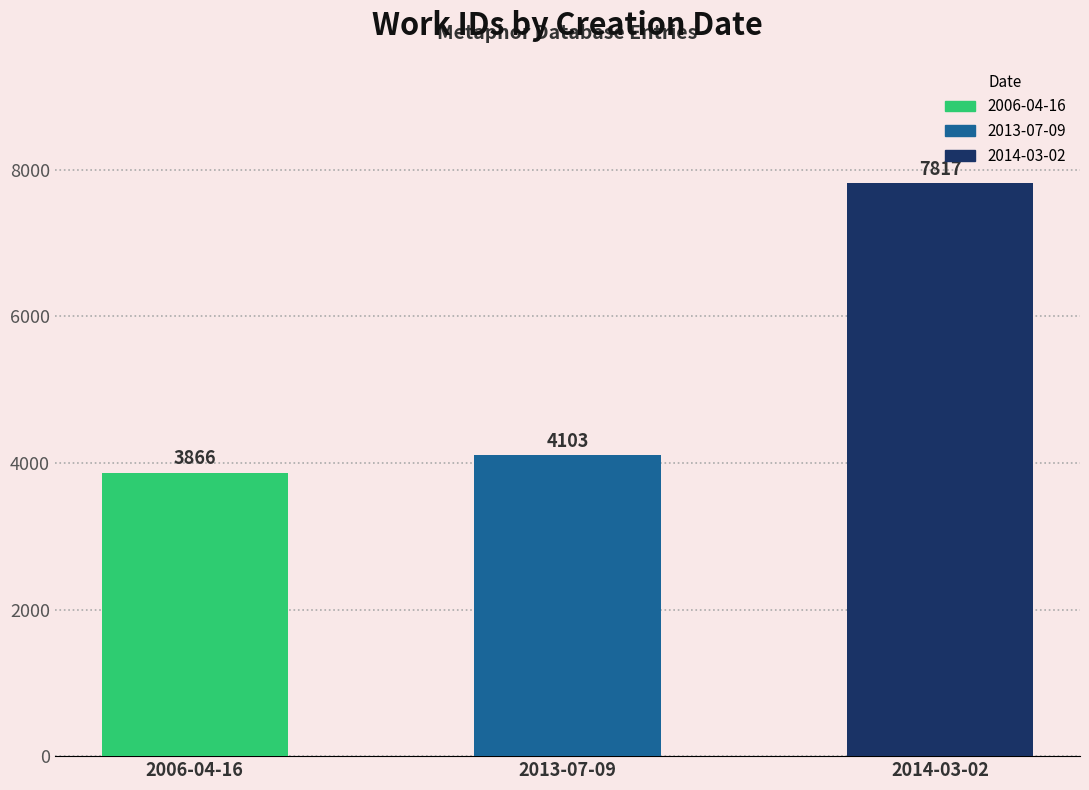

Are the bars horizontal?

No